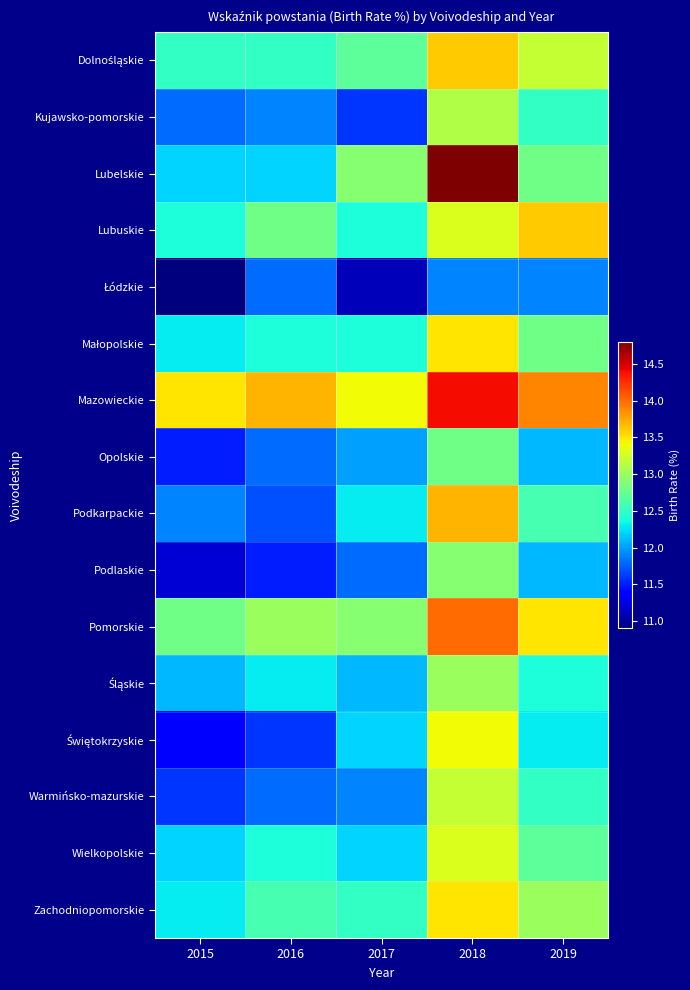

What is the total value across all series at 2019?

203.9